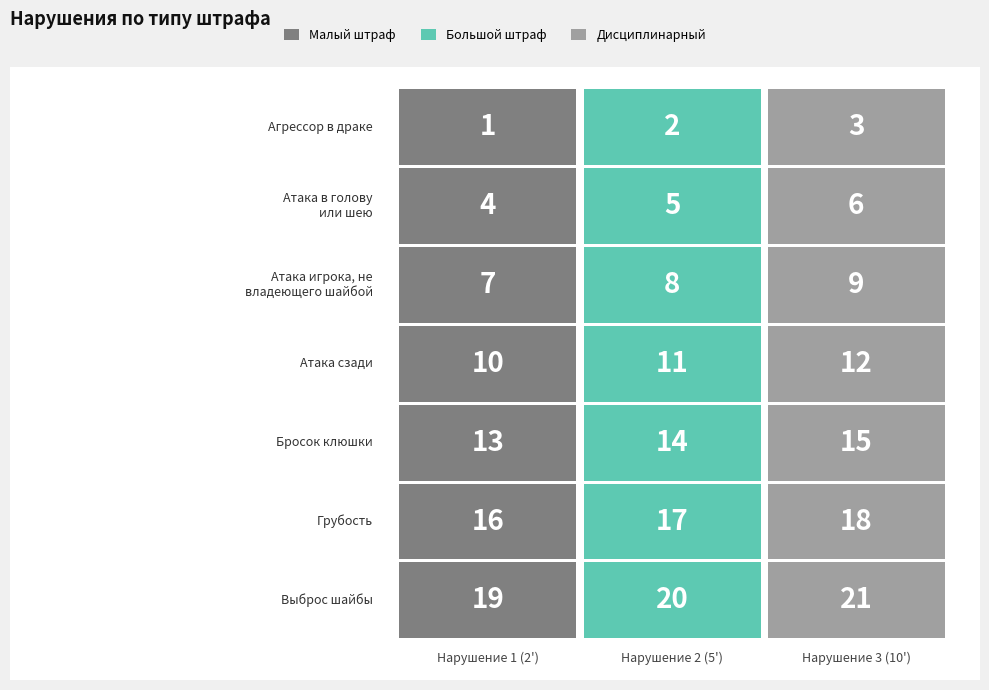

Which has a higher value, АТ-В-ГОЛ or АГРЕС?

АТ-В-ГОЛ